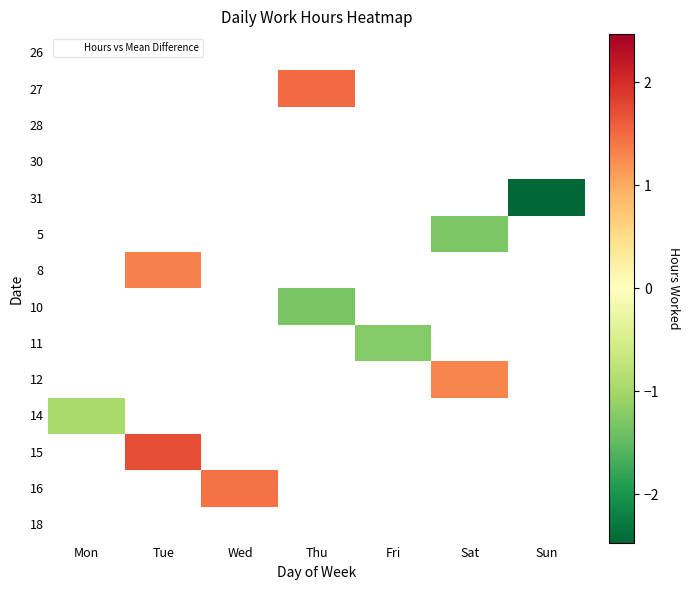

What is the maximum value shown in the chart?

1.7